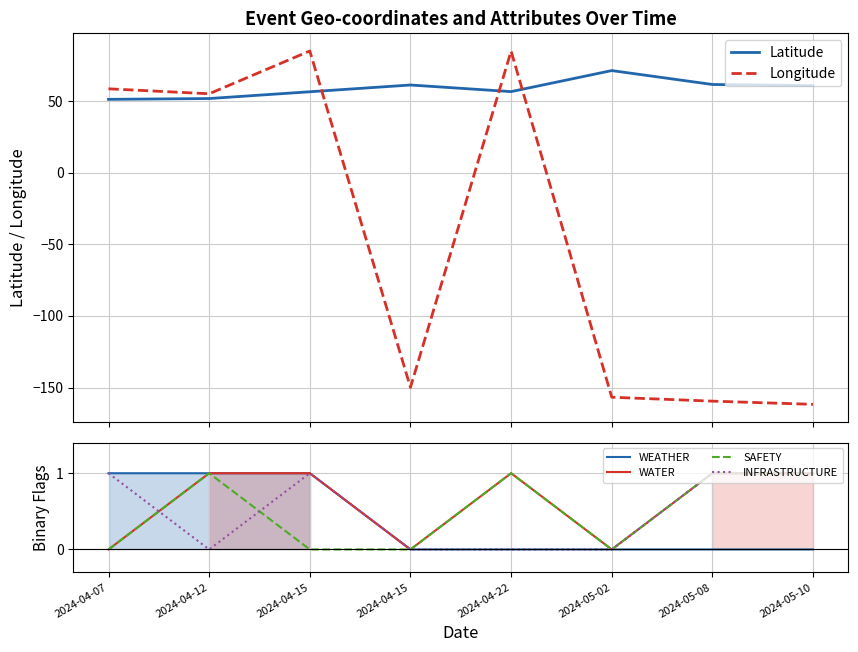

What are all the series names shown in the legend?

Latitude, Longitude, WEATHER, WATER, SAFETY, INFRASTRUCTURE